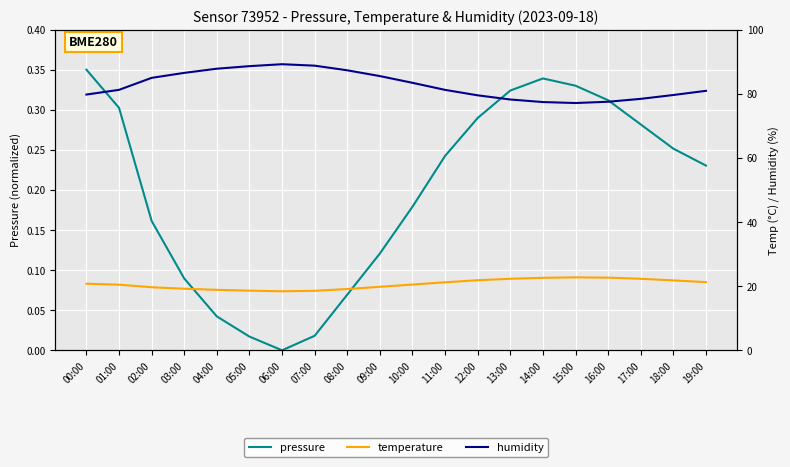

At which category does pressure reach its first local valley?

06:00